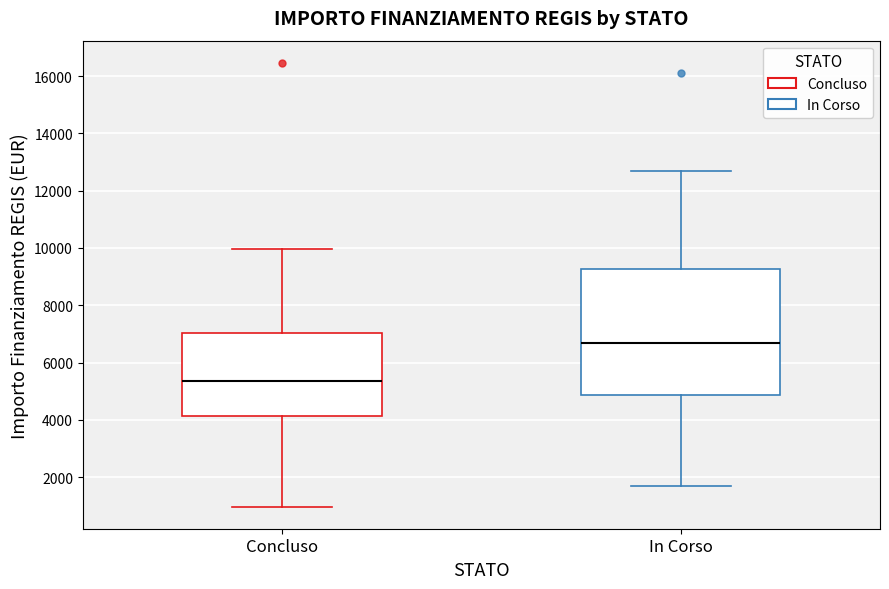

Comparing the boxes themselves (not the whiskers), which one is the tallest?

In Corso